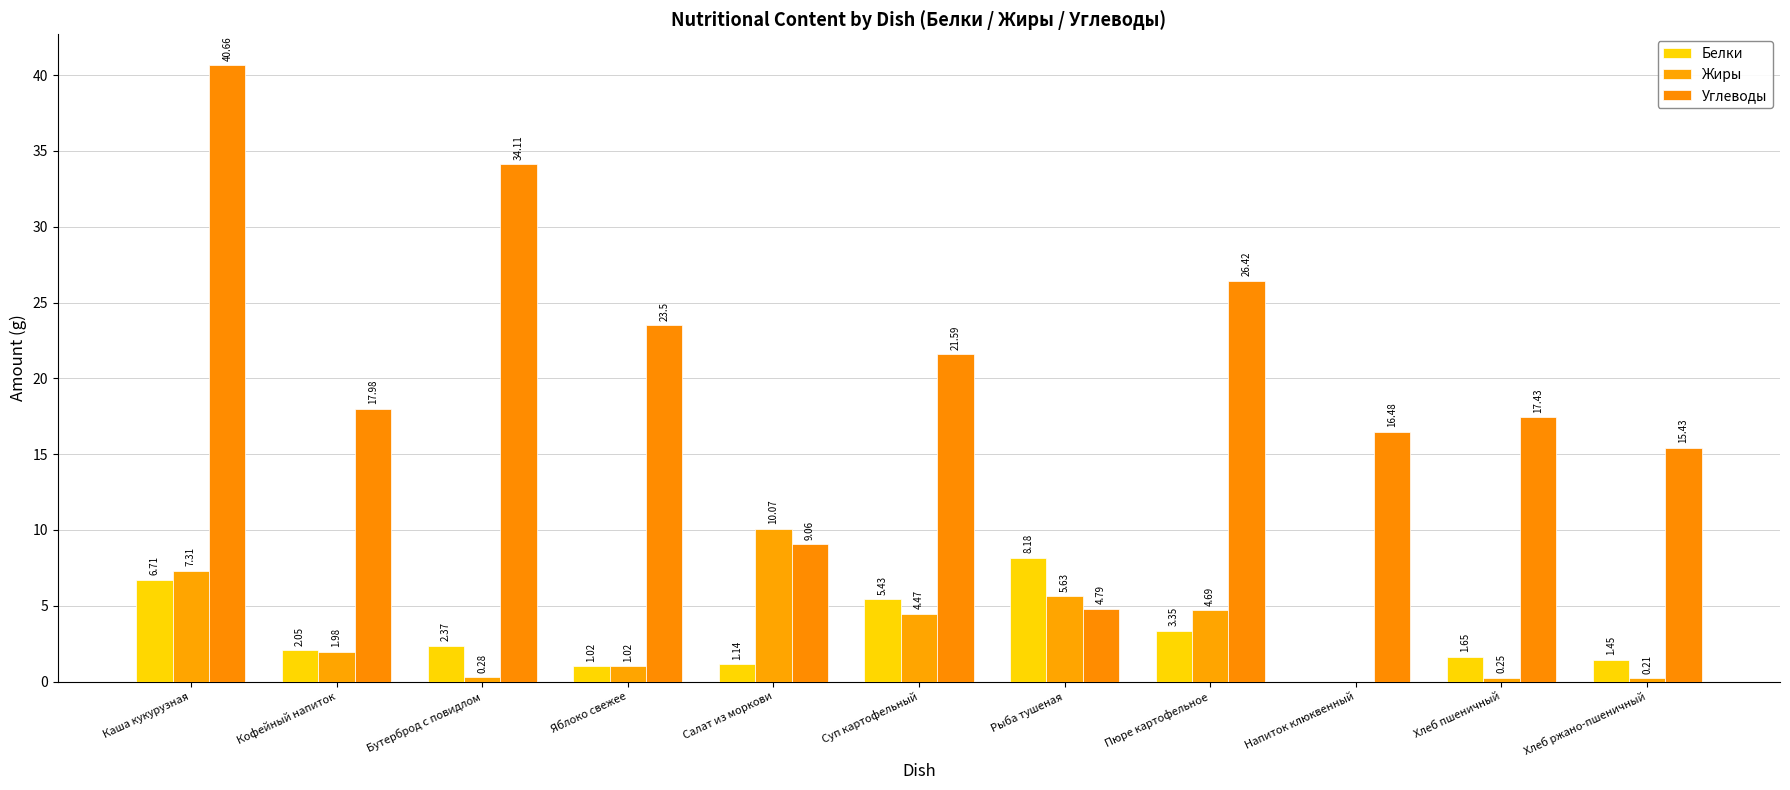

True or false: Белки has a value of 0.0 at Напиток клюквенный.

True